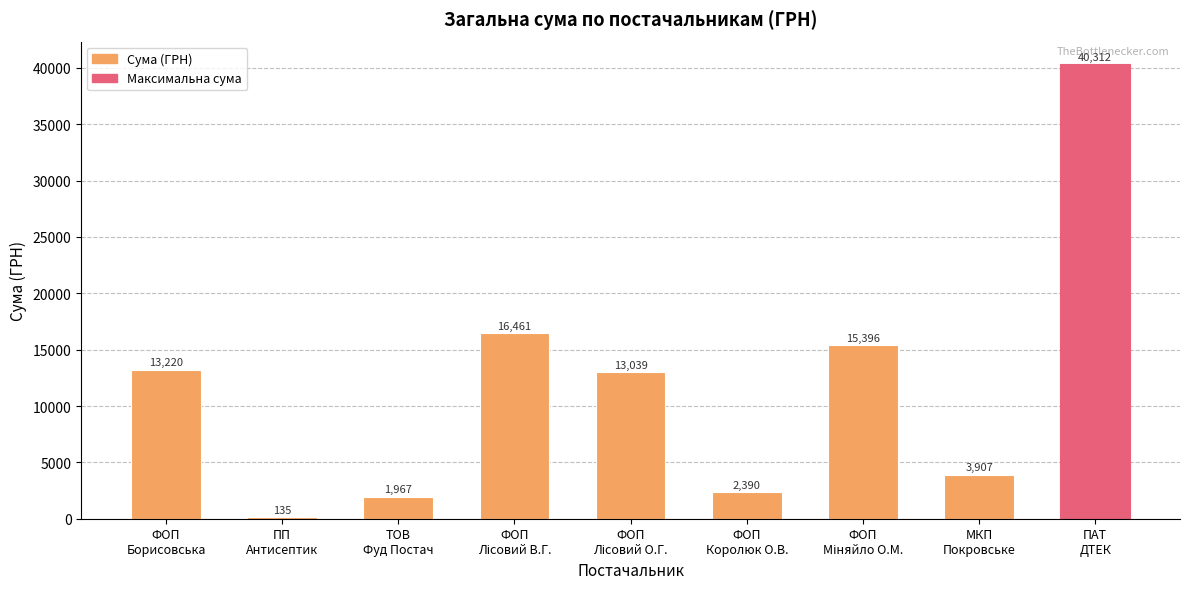

Are the bars grouped side by side (vs. stacked)?

No